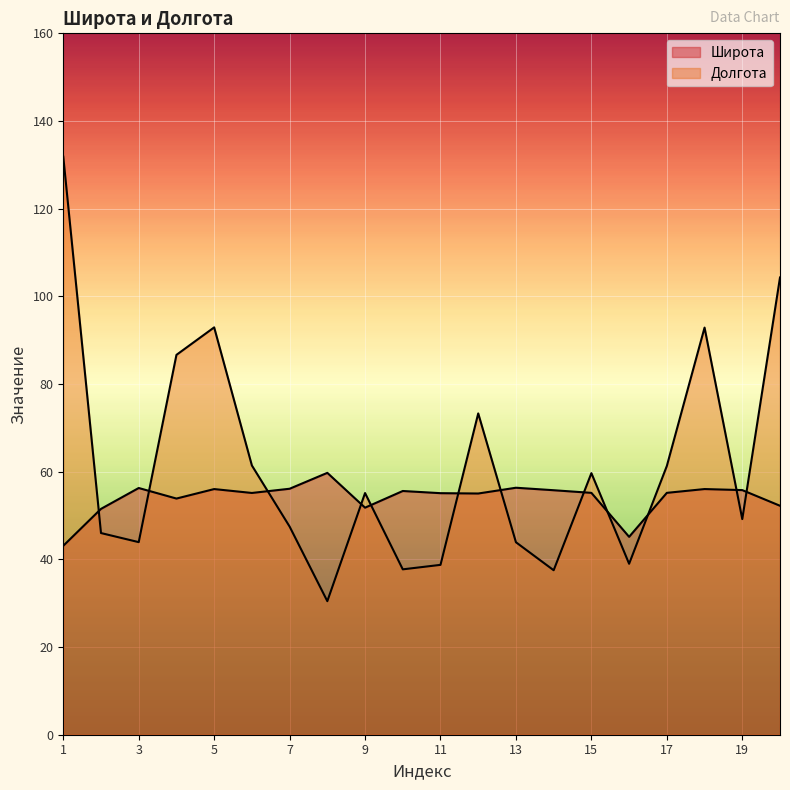

True or false: Долгота and Широта intersect in this chart.

True